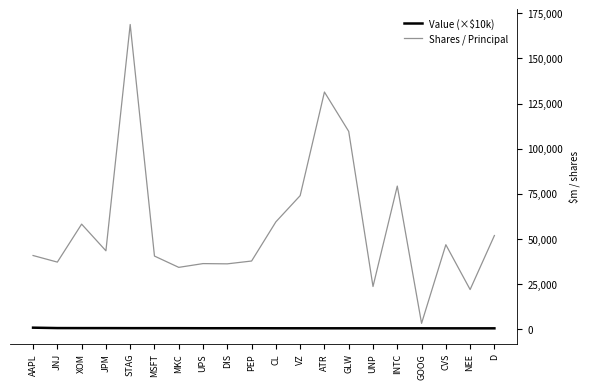

At which label is Shares / Principal closest to 85967?

INTC